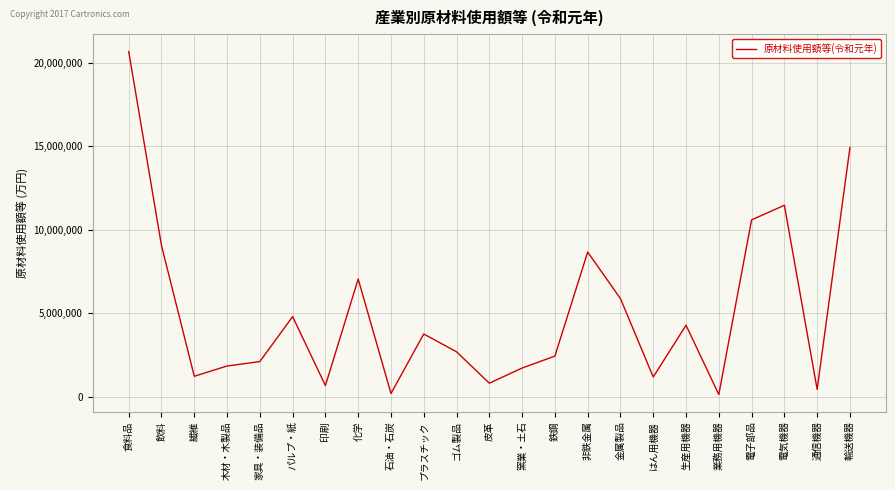

How many series are shown in this chart?

1